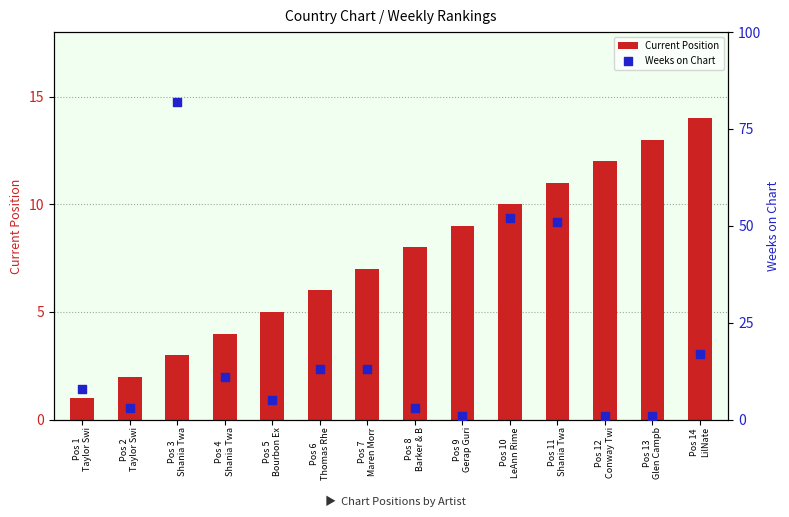

Which series reaches the minimum Y coordinate?

Current Position